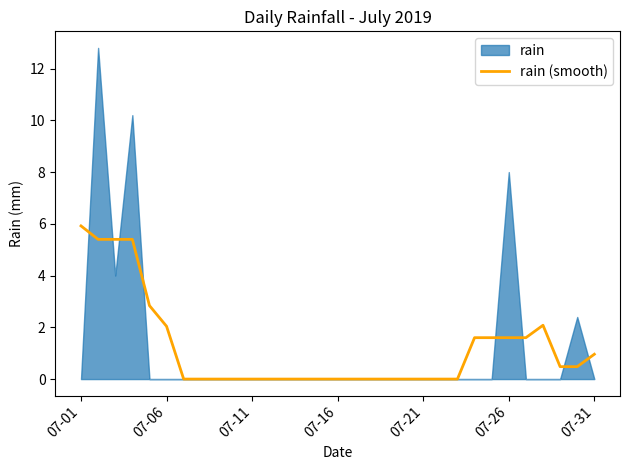

What is the maximum value for rain (smooth)?

5.9